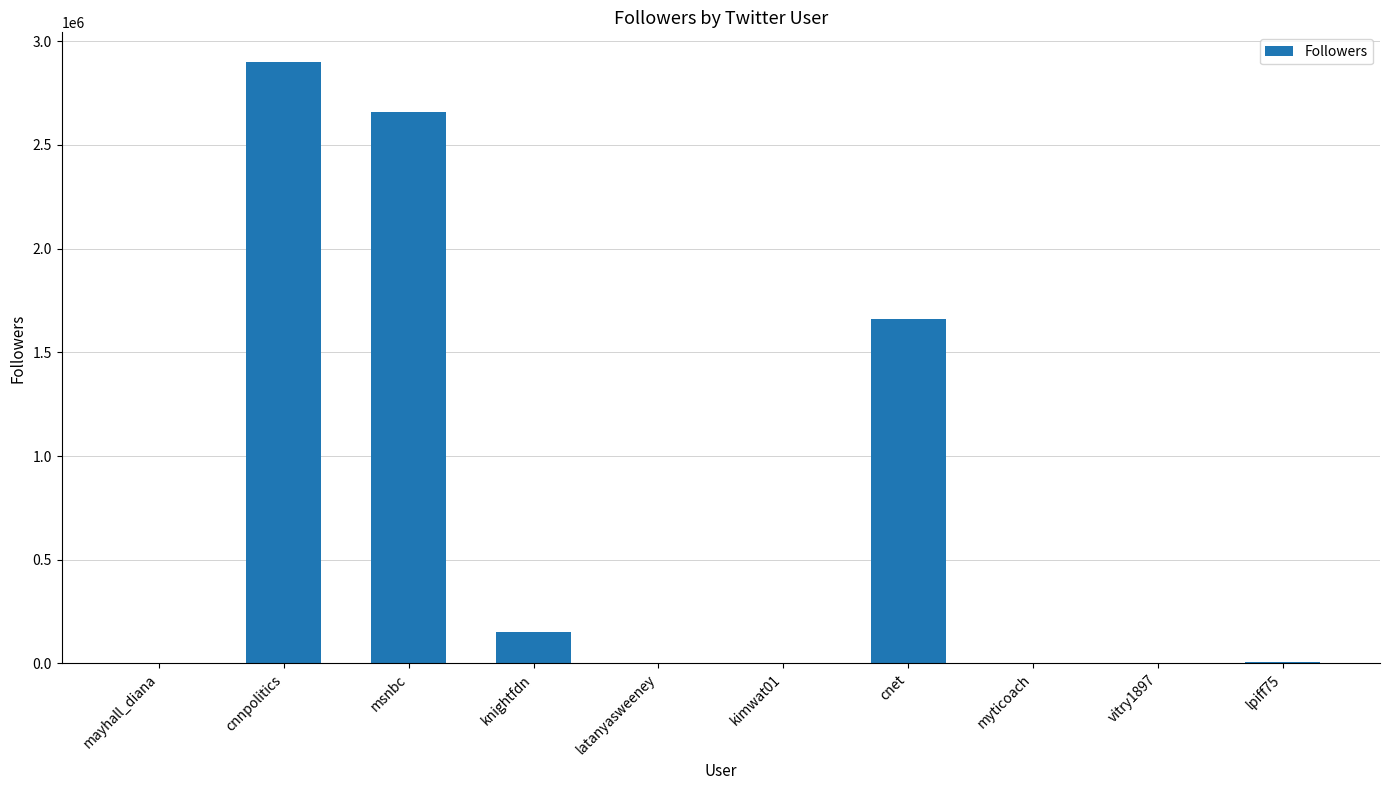

The chart shows a value of 1116821 at cnnpolitics. True or false?

False